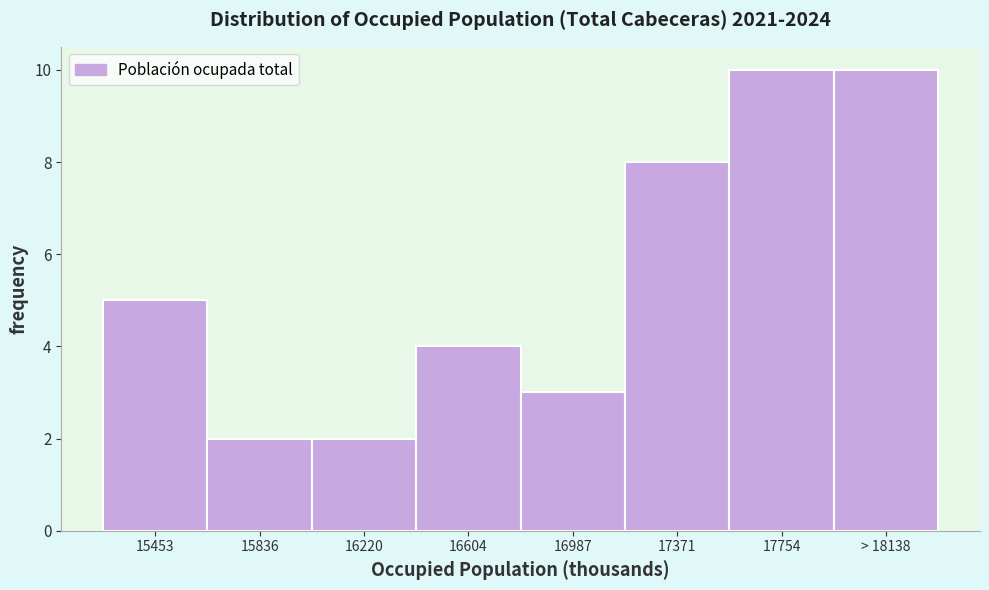

Reading left to right, transcribe all the data shown in this chart.

15453=5	15836=2	16220=2	16604=4	16987=3	17371=8	17754=10	> 18138=10